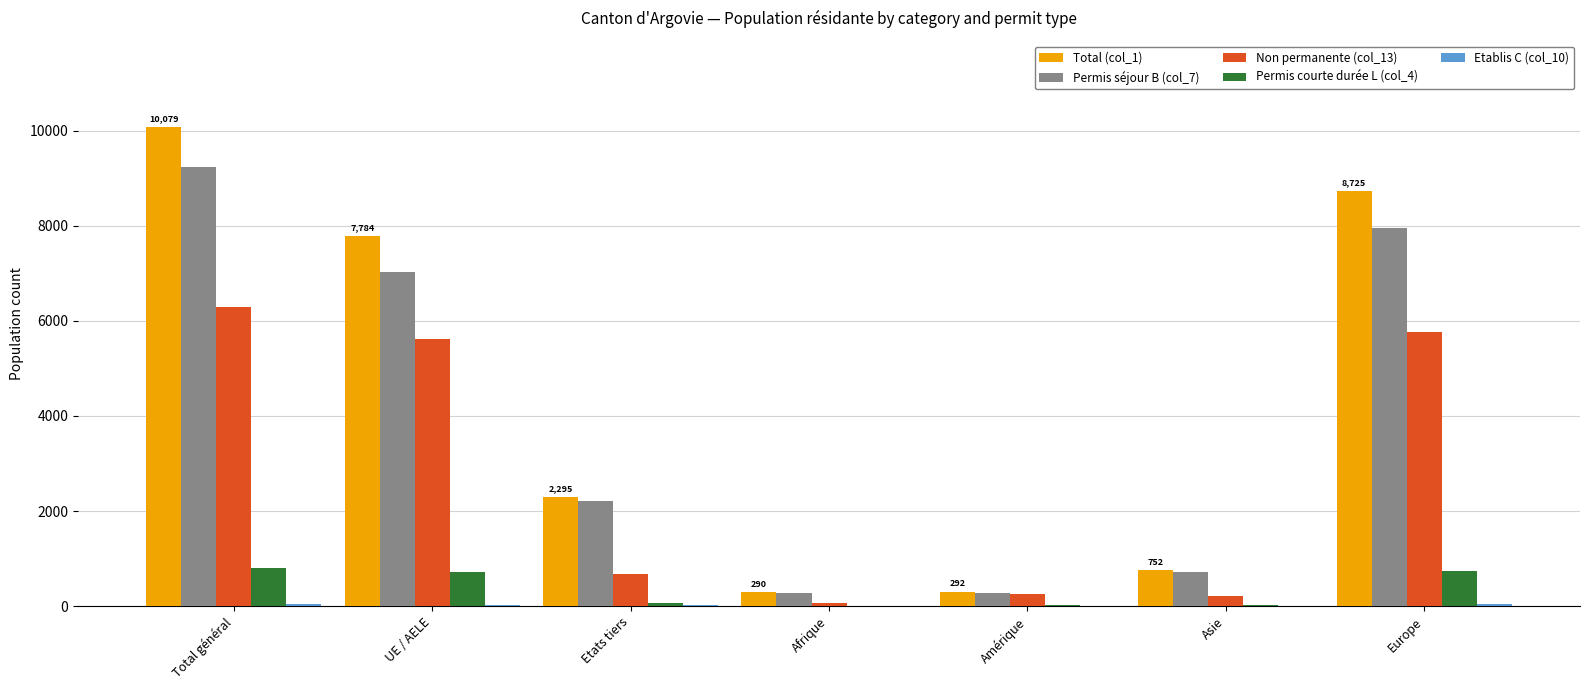

Which series has the largest total across all categories?

Total (col_1)